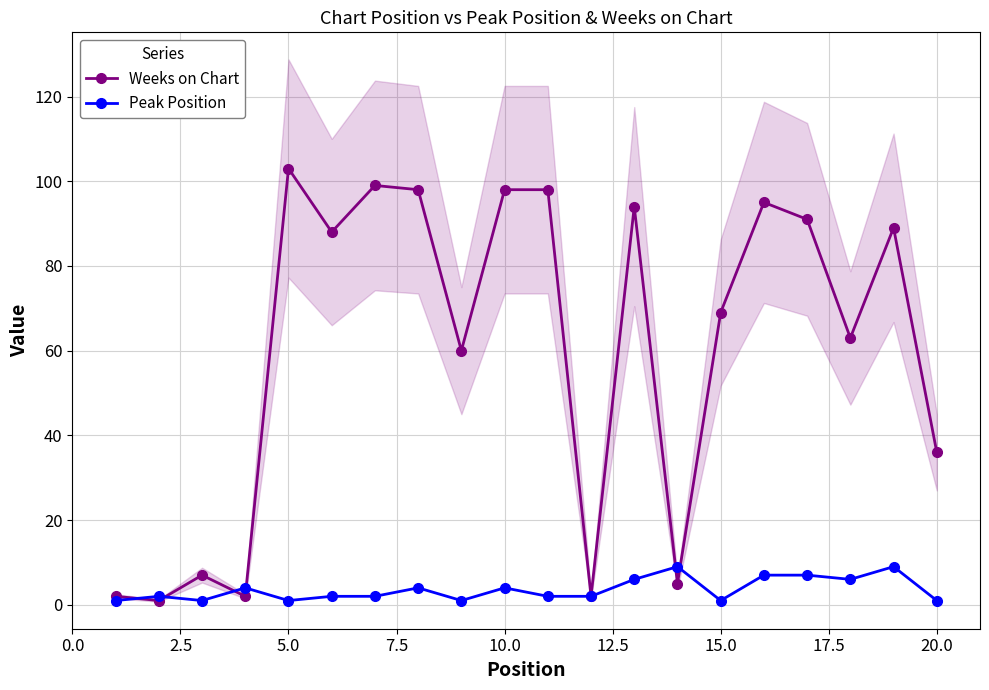

True or false: Peak Position has more than 1 points higher than both neighbors.

True